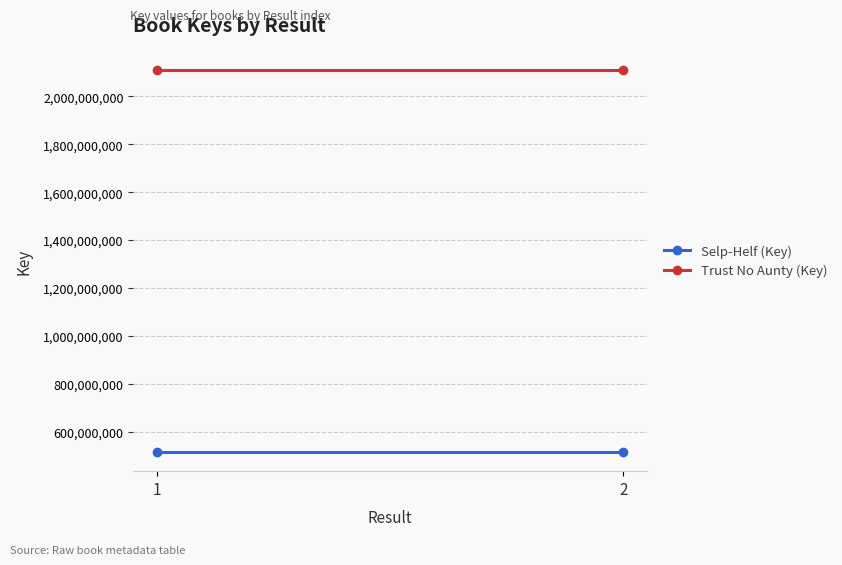

Rank the series at 1 from lowest to highest value.

Selp-Helf (Key), Trust No Aunty (Key)